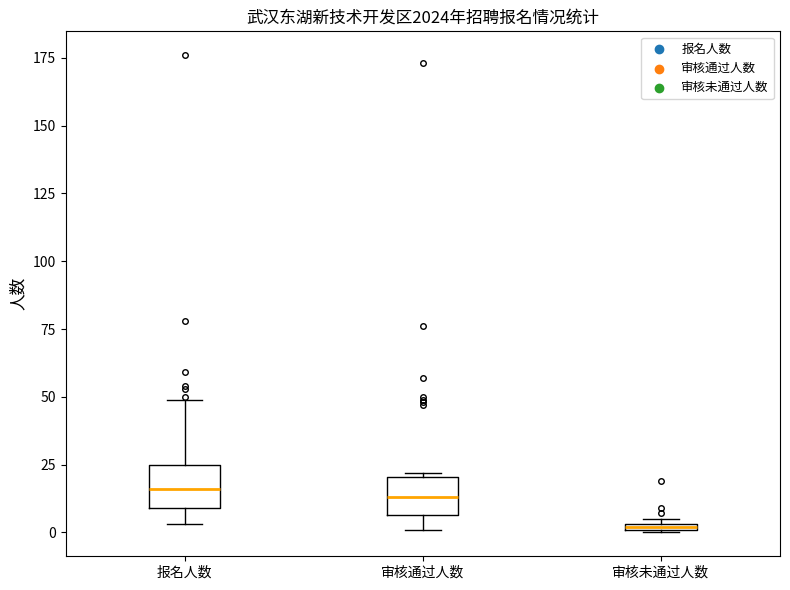

Where is the upper edge of the box for 审核未通过人数 on the y-axis? The values are not printed on the chart, so give them approximately, as read against the axis.

5